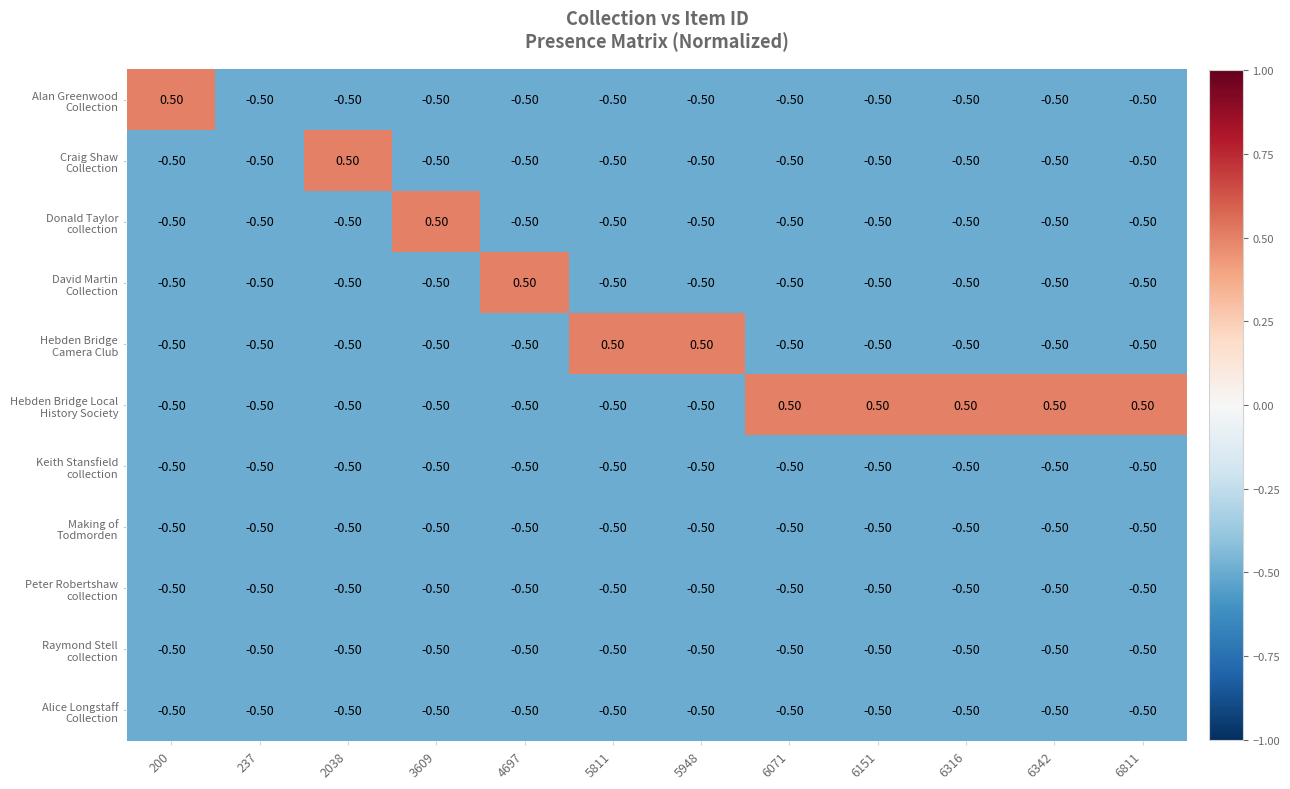

What is the total value across all series at 2038?

-4.5